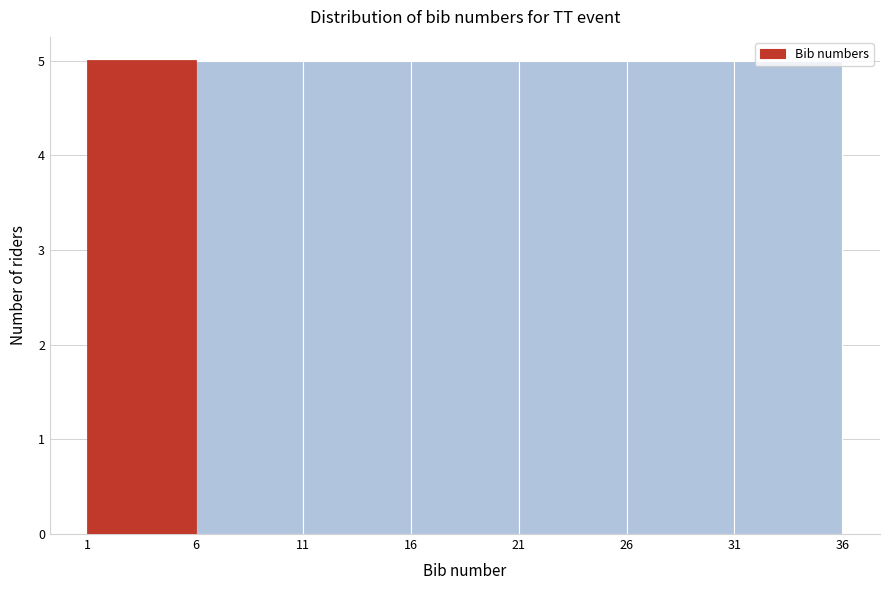

How tall is the bar that spans 26 to 31 on the x-axis? The values are not printed on the chart, so give them approximately, as read against the axis.

5